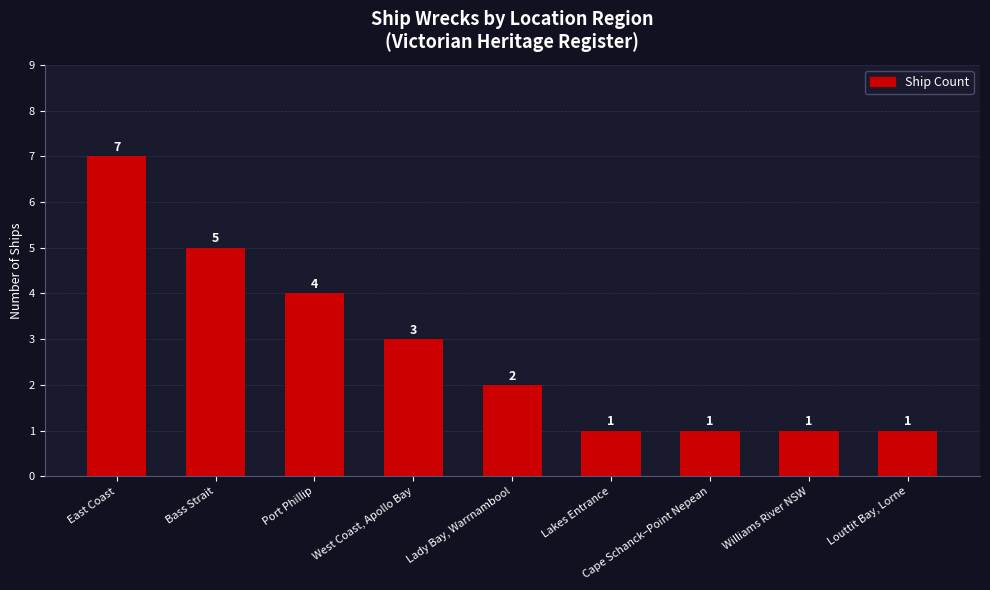

Which label corresponds to the largest value in the chart?

East Coast